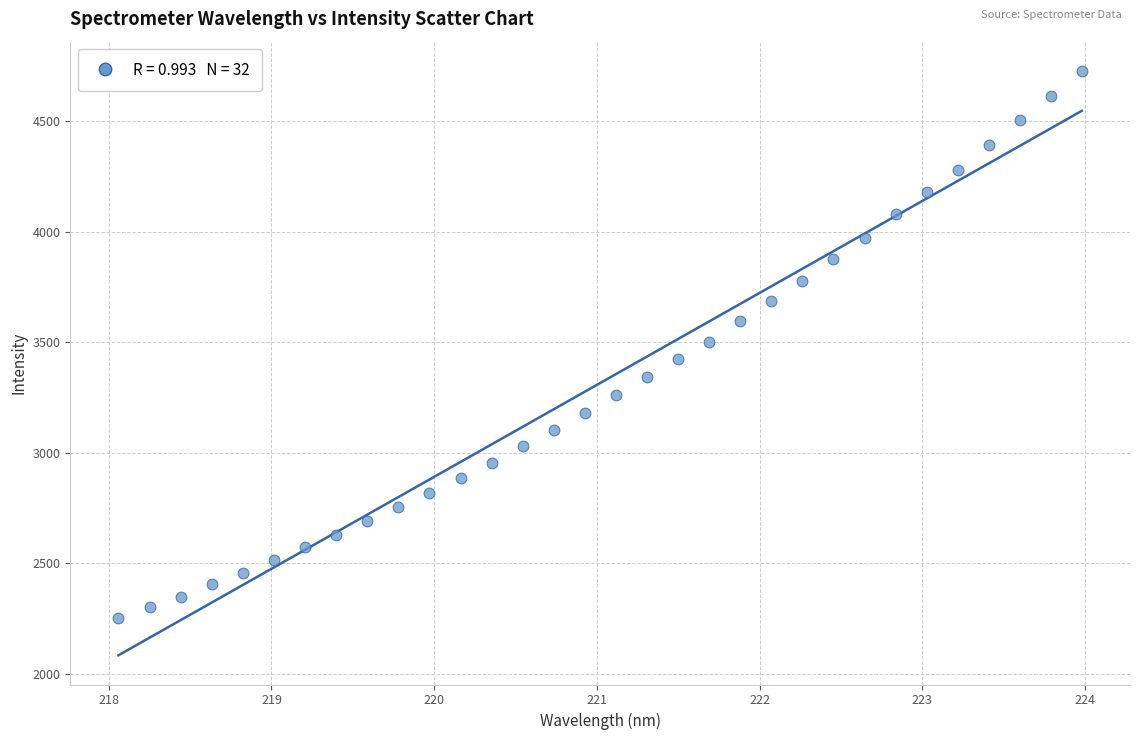

What is the range of X values (max minus min)?

5.9